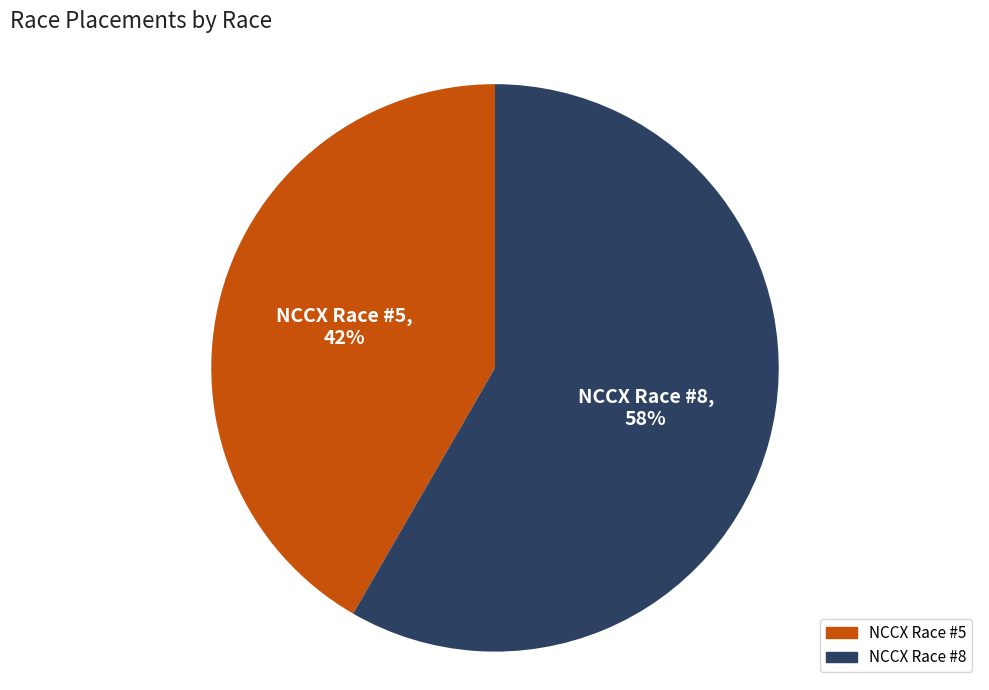

What percentage is the NCCX Race #8 slice, to the nearest percent?

58%